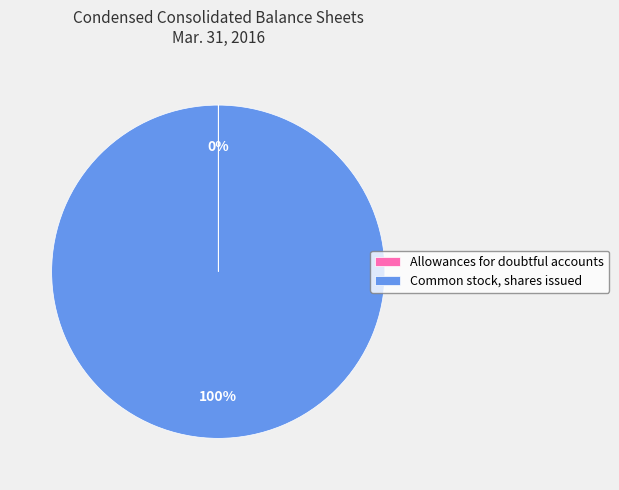

To the nearest percent, what portion does Common stock, shares issued represent?

100%